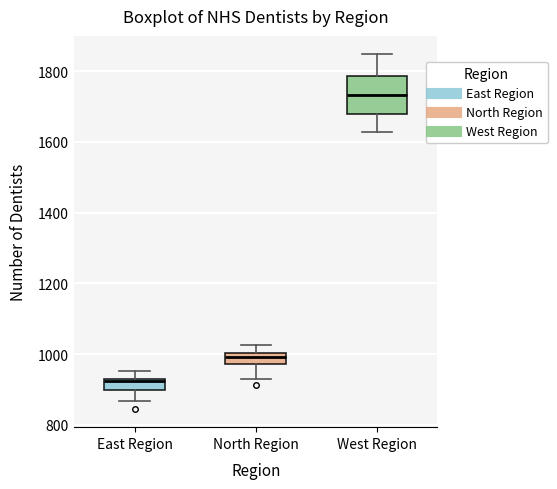

Reading left to right, transcribe this box plot: for each box, give where its median line is, the range the box spans, and where its two whiskers end, as read against the y-axis. The values are not printed on the chart, so give them approximately, as read against the axis.

East Region: median 920, box 900 to 940, whiskers 860 to 960
North Region: median 1000 (inside the box), box 980 to 1000, whiskers 940 to 1020
West Region: median 1740, box 1680 to 1780, whiskers 1620 to 1840